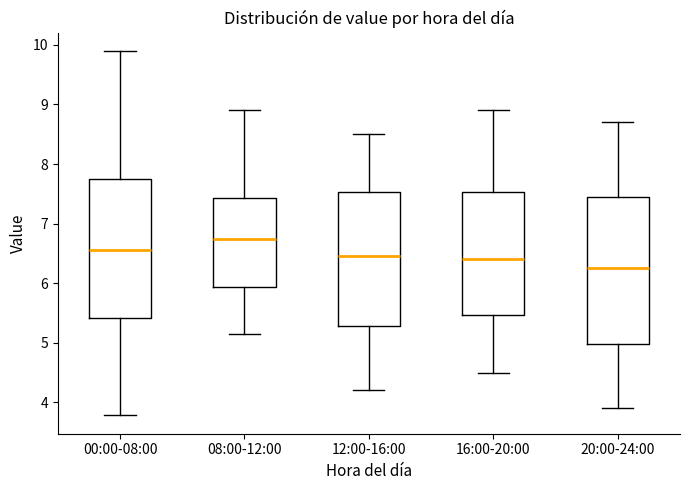

Reading left to right, read every box against the y-axis: the position of its median line, the range the box covers, and the ends of its whiskers. The values are not printed on the chart, so give them approximately, as read against the axis.

00:00-08:00: median 6.6, box 5.4 to 7.8, whiskers 3.8 to 9.9
08:00-12:00: median 6.8, box 5.9 to 7.4, whiskers 5.2 to 8.9
12:00-16:00: median 6.5, box 5.3 to 7.5, whiskers 4.2 to 8.5
16:00-20:00: median 6.4, box 5.5 to 7.5, whiskers 4.5 to 8.9
20:00-24:00: median 6.3, box 5.0 to 7.5, whiskers 3.9 to 8.7